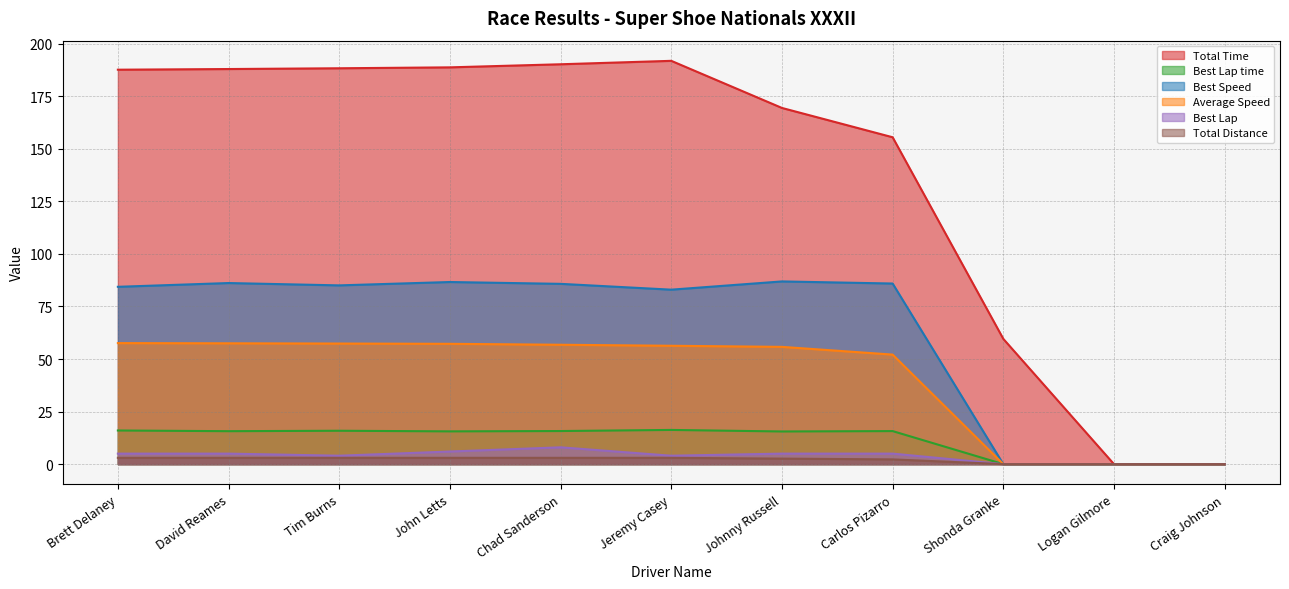

Which series has the largest total across all categories?

Total Time